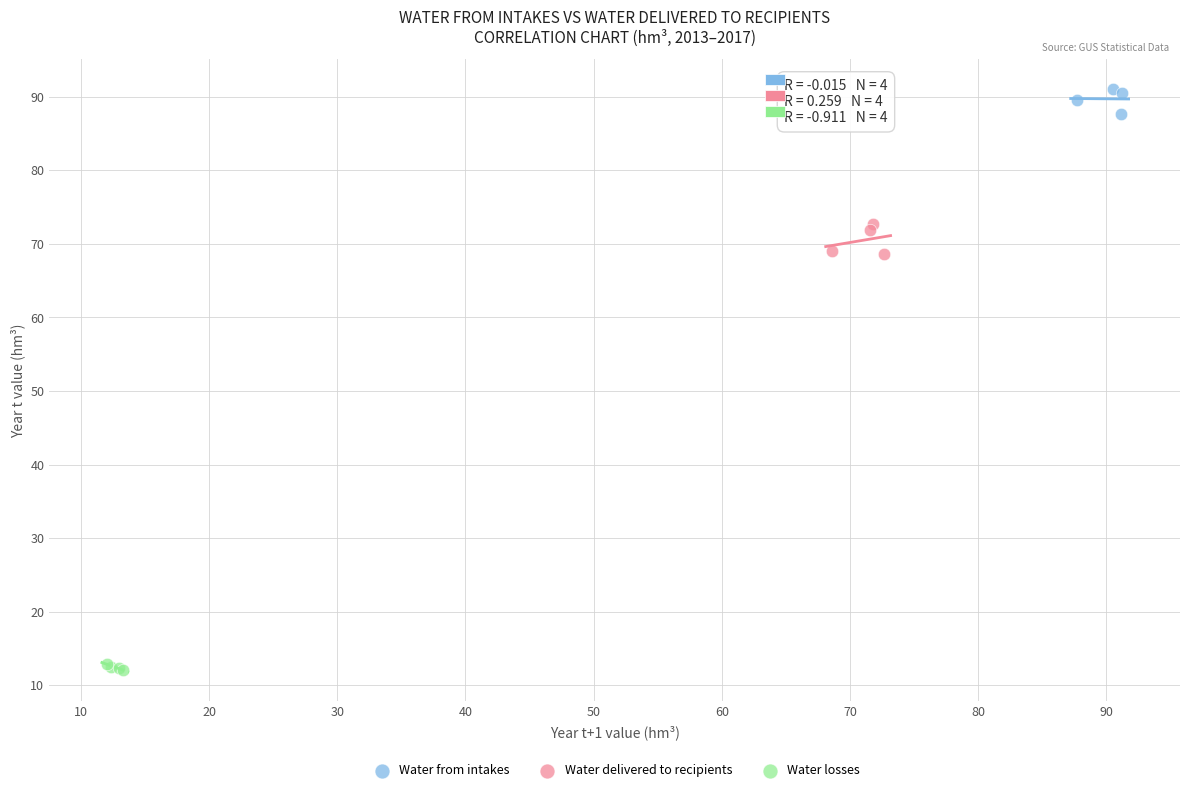

Which series reaches the maximum Y coordinate?

Water from intakes